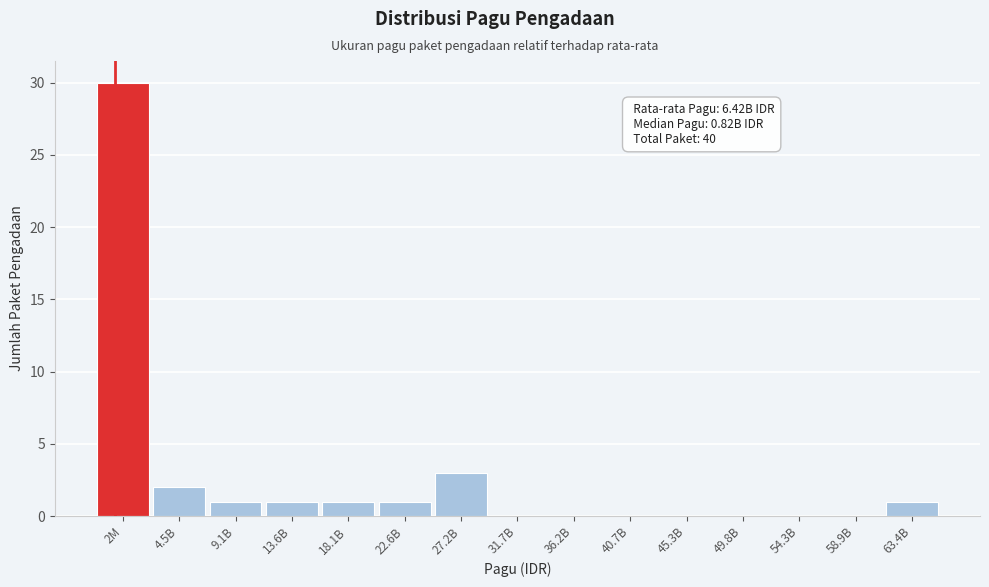

Reading left to right, list all the values displayed in this chart.

2M=30	4.5B=2	9.1B=1	13.6B=1	18.1B=1	22.6B=1	27.2B=3	31.7B=0	36.2B=0	40.7B=0	45.3B=0	49.8B=0	54.3B=0	58.9B=0	63.4B=1